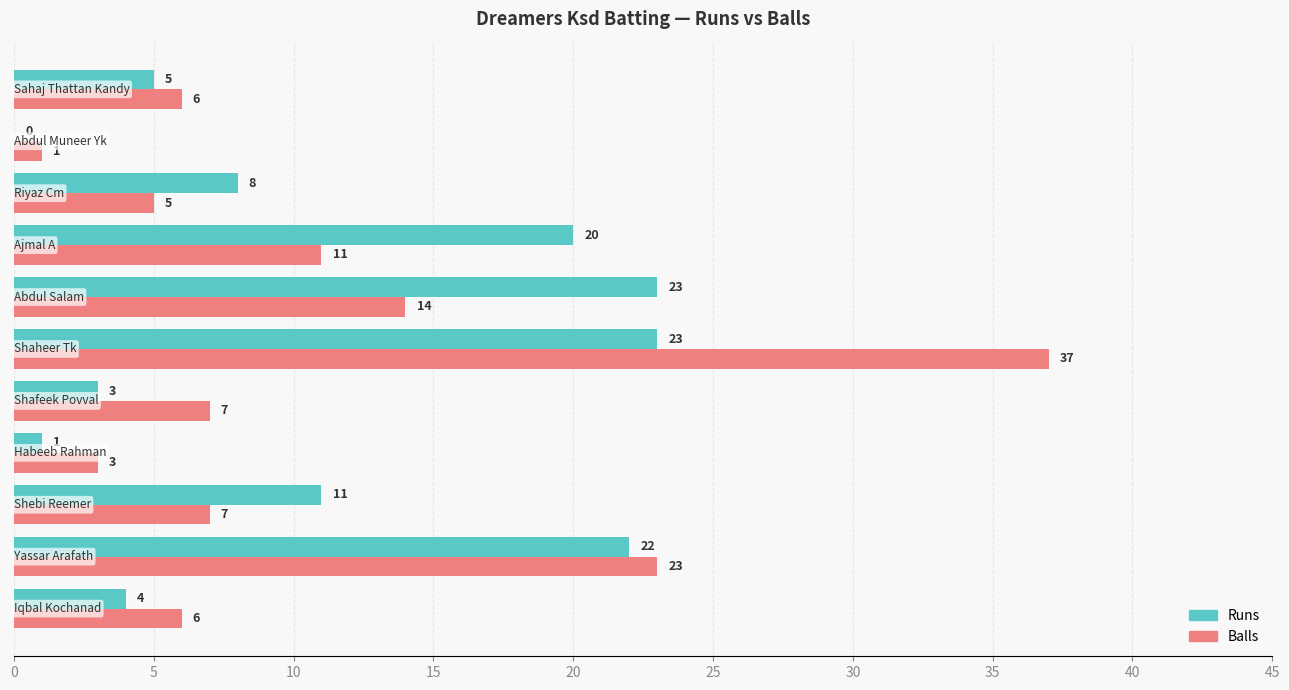

What is the sum of all Runs values?

120